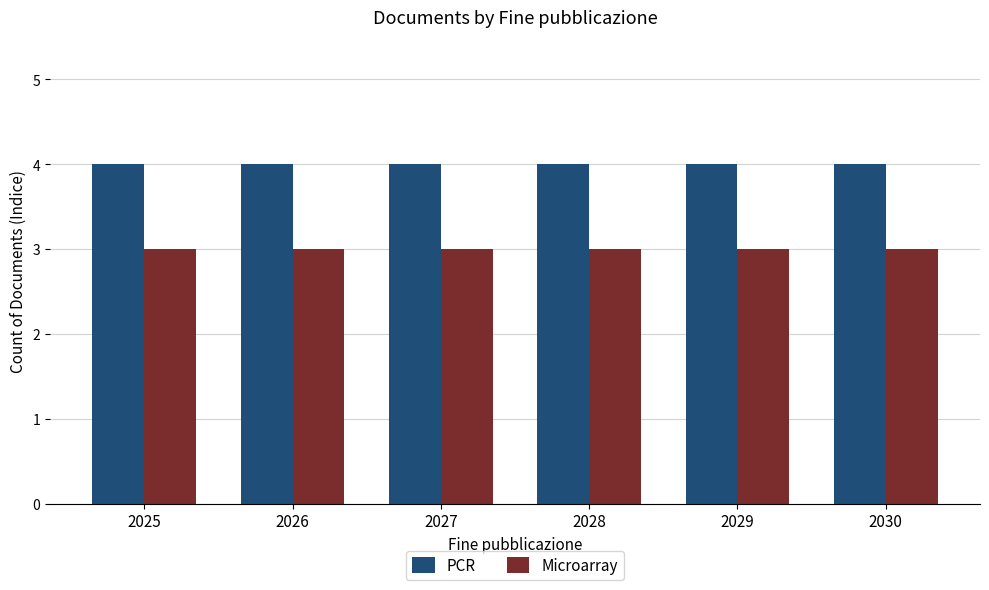

What is the minimum value shown in the chart?

3